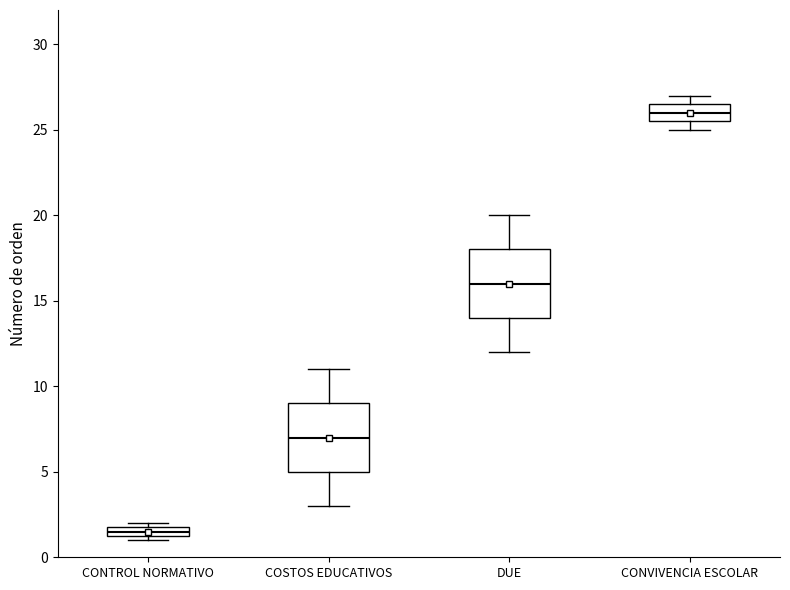

Where is the upper edge of the box for CONVIVENCIA ESCOLAR on the y-axis? The values are not printed on the chart, so give them approximately, as read against the axis.

26.5